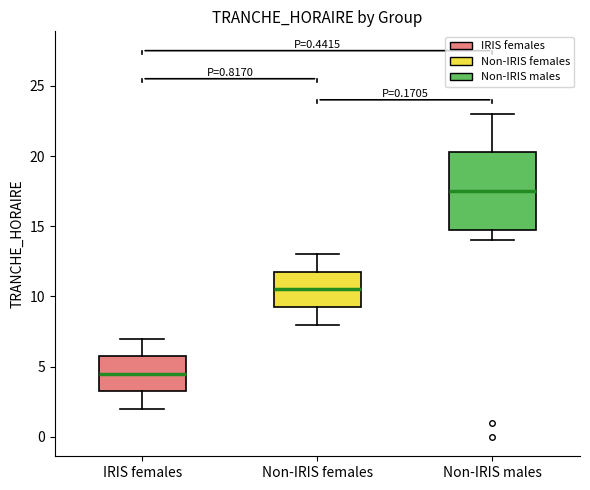

Reading left to right, read every box against the y-axis: the position of its median line, the range the box covers, and the ends of its whiskers. The values are not printed on the chart, so give them approximately, as read against the axis.

IRIS females: median 4.5, box 3.5 to 6.0, whiskers 2.0 to 7.0
Non-IRIS females: median 10.5, box 9.5 to 12.0, whiskers 8.0 to 13.0
Non-IRIS males: median 17.5, box 15.0 to 20.5, whiskers 14.0 to 23.0